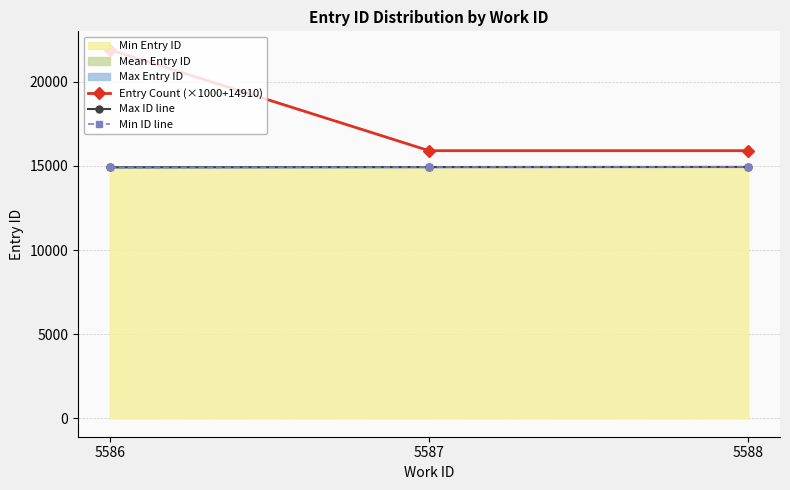

Reading left to right, list all the values displayed in this chart.

Entry Count (×1000+14910): 5586=21910	5587=15910	5588=15910
Max ID line: 5586=14926	5587=14938	5588=14946
Min ID line: 5586=14911	5587=14938	5588=14946